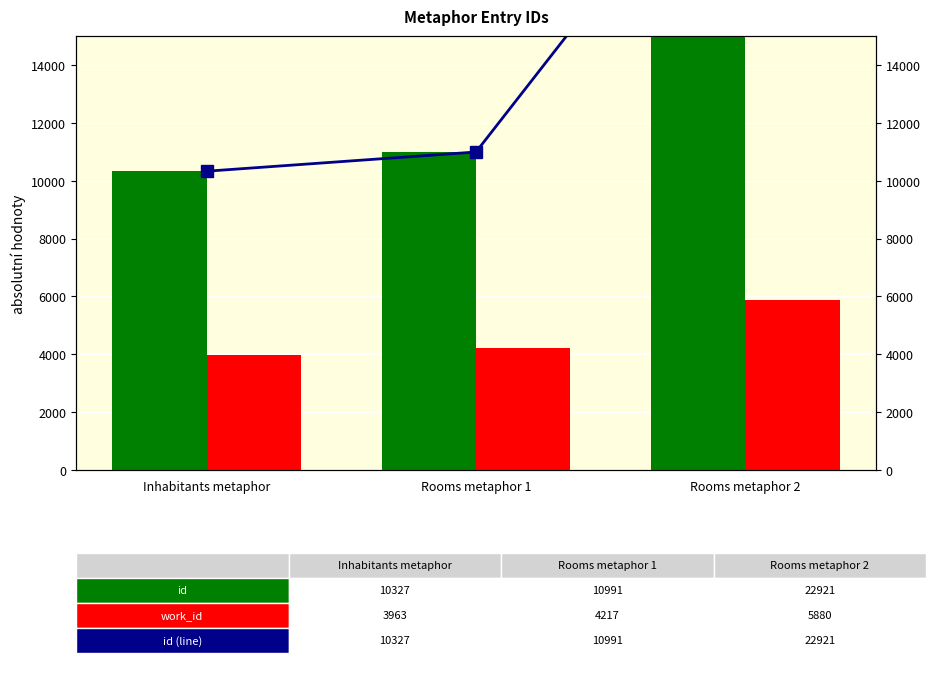

Is the value of work_id at Inhabitants metaphor greater than the value of id at Inhabitants metaphor?

No